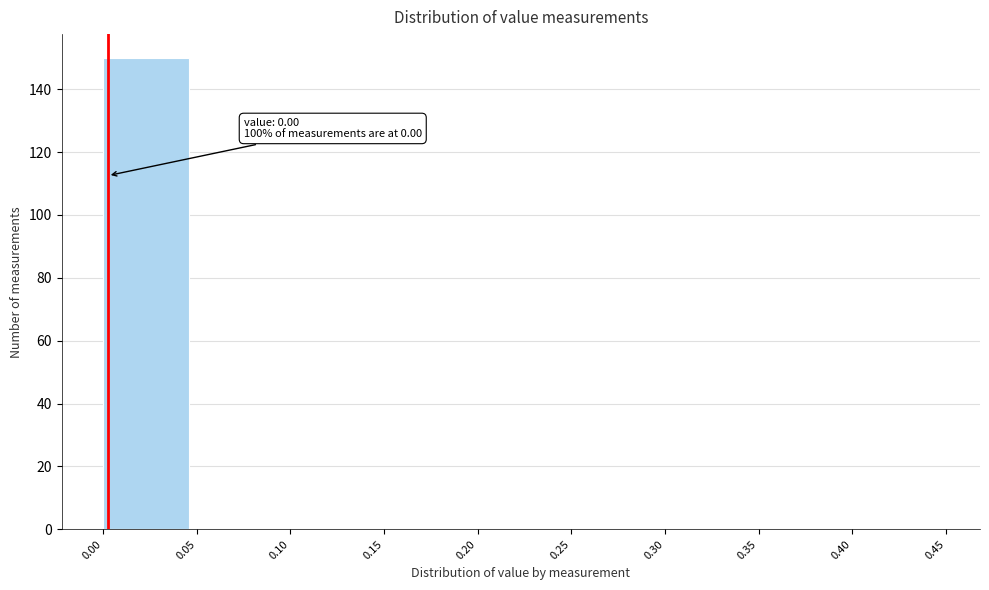

Which range on the x-axis has the tallest bar?

0.00 to 0.05